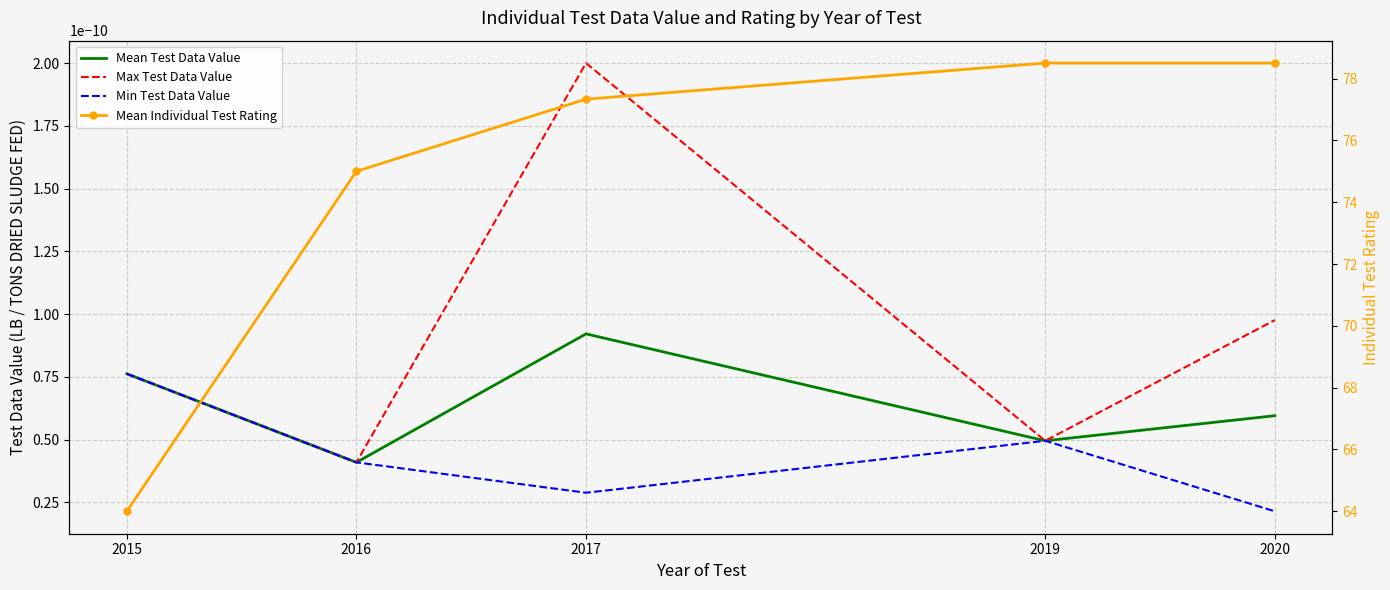

True or false: Max Test Data Value and Mean Test Data Value intersect in this chart.

False